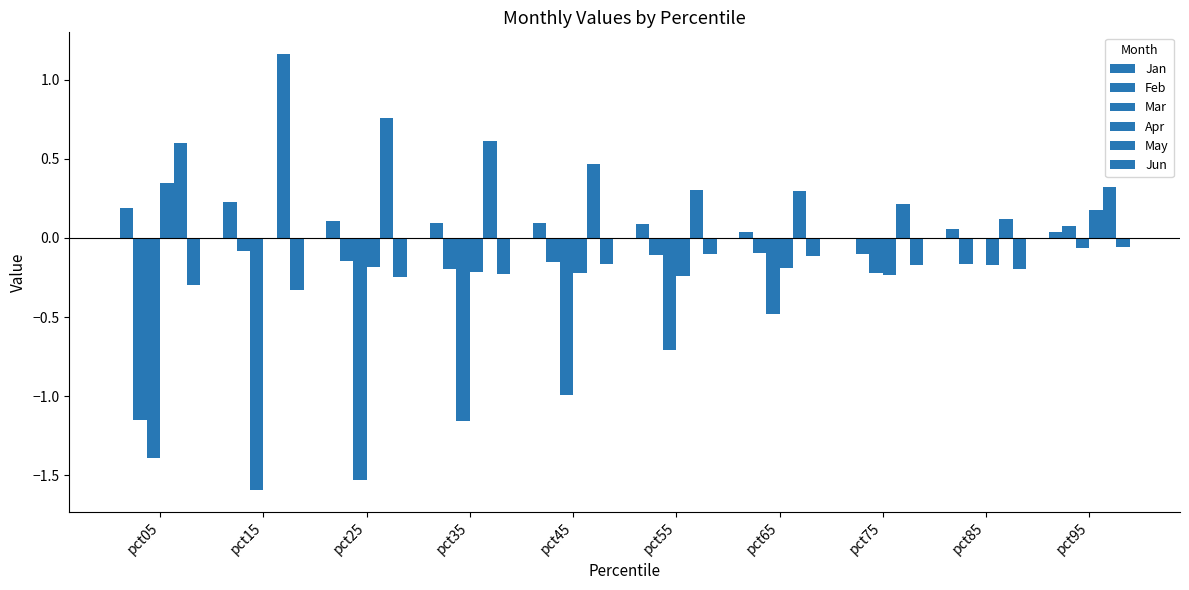

What is the value of the Jan bar at the 1st from the left?

0.2